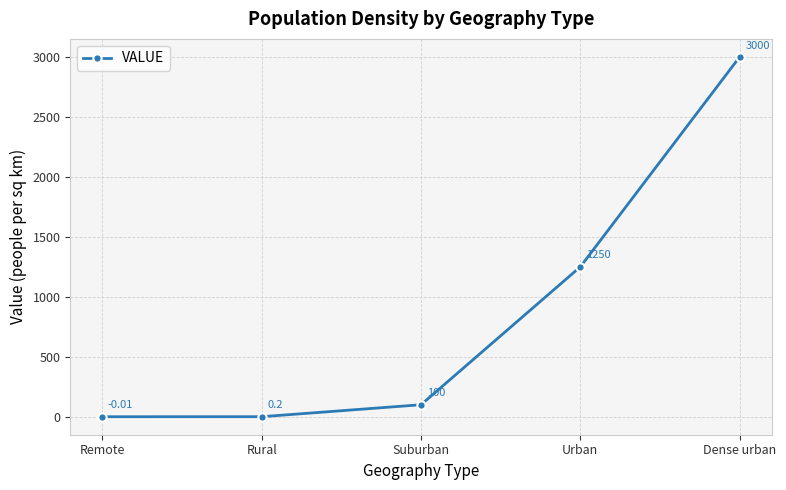

Approximately how many times larger is the value at Dense urban compared to Suburban?

30.0